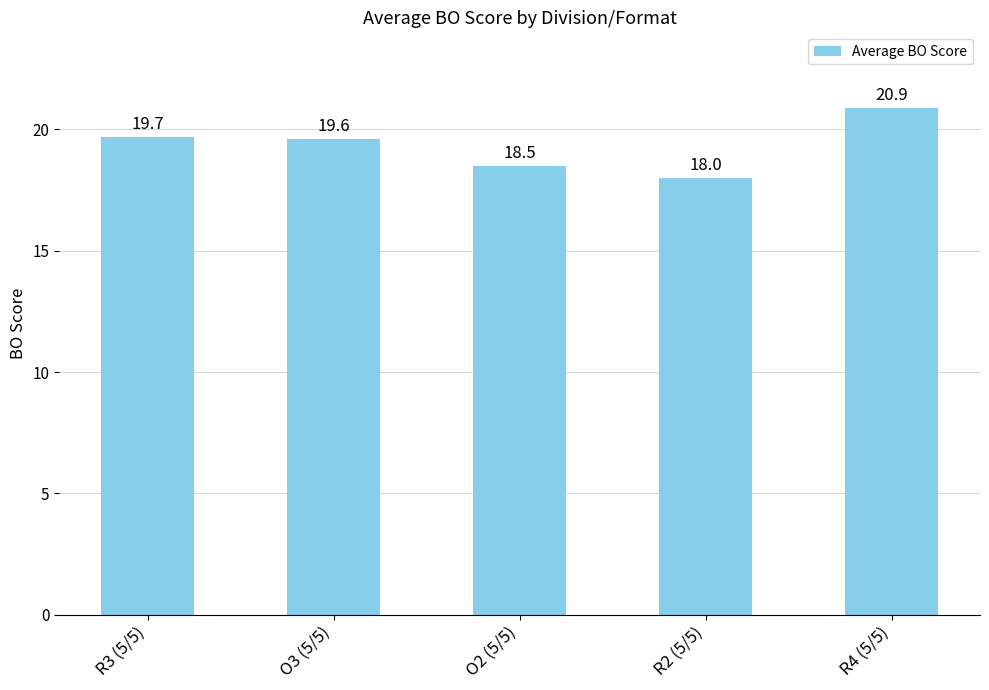

What is the label of the 4th bar from the left?

R2 (5/5)